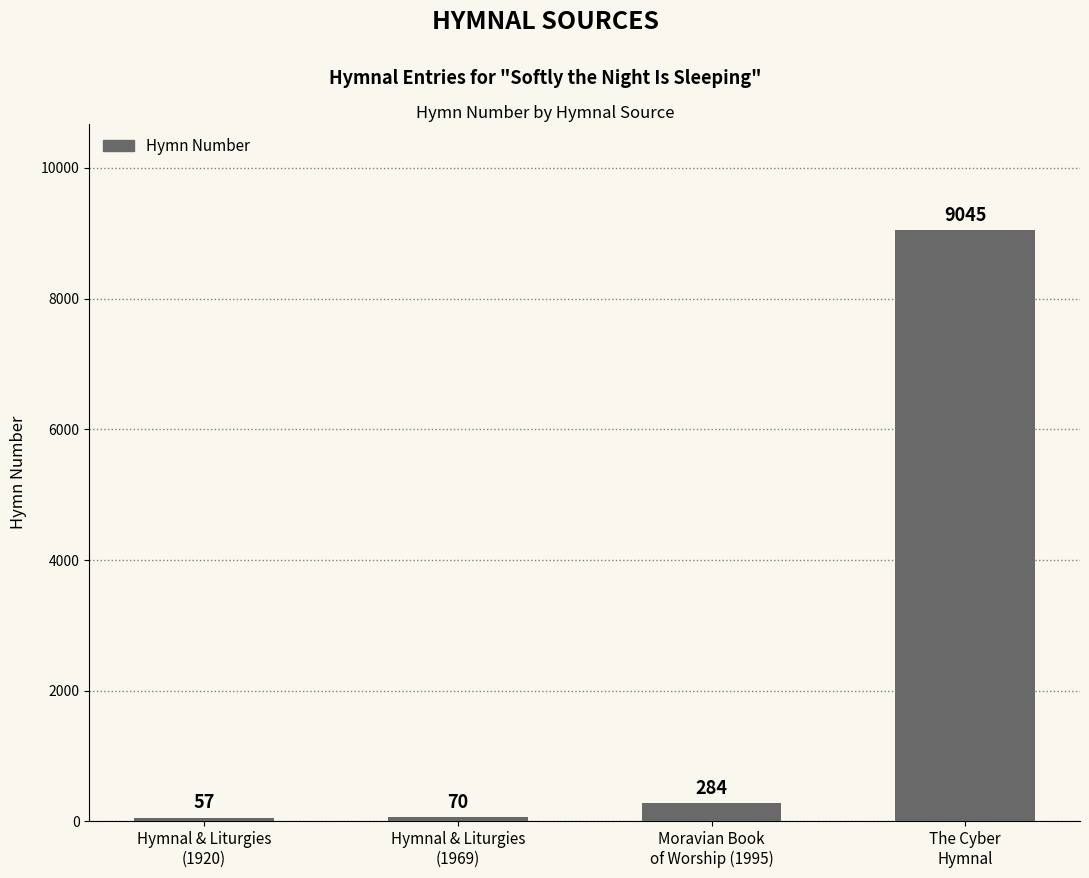

What is the sum of the values at The Cyber
Hymnal and Hymnal & Liturgies
(1920)?

9102